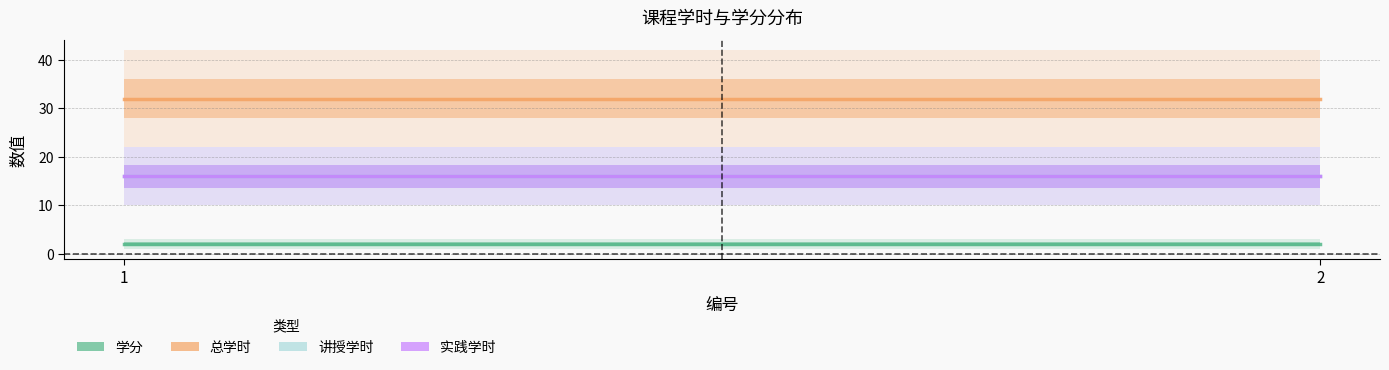

True or false: 实践学时 has a value of 16 at 2.

True